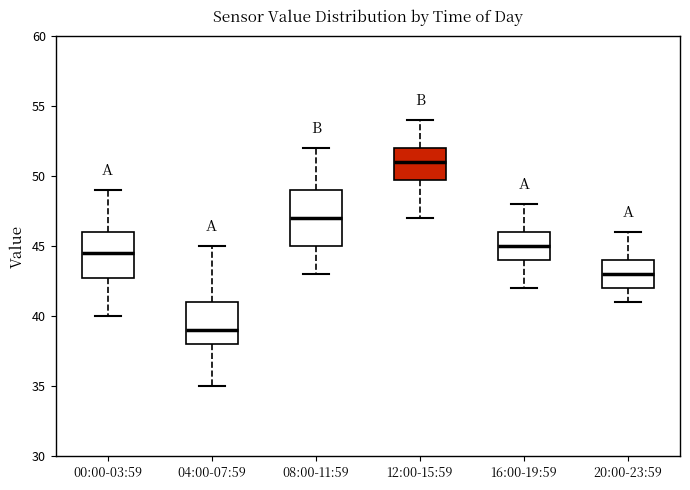

Reading left to right, transcribe this box plot: for each box, give where its median line is, the range the box spans, and where its two whiskers end, as read against the y-axis. The values are not printed on the chart, so give them approximately, as read against the axis.

00:00-03:59: median 44.5, box 43.0 to 46.0, whiskers 40.0 to 49.0
04:00-07:59: median 39.0, box 38.0 to 41.0, whiskers 35.0 to 45.0
08:00-11:59: median 47.0, box 45.0 to 49.0, whiskers 43.0 to 52.0
12:00-15:59: median 51.0, box 50.0 to 52.0, whiskers 47.0 to 54.0
16:00-19:59: median 45.0, box 44.0 to 46.0, whiskers 42.0 to 48.0
20:00-23:59: median 43.0, box 42.0 to 44.0, whiskers 41.0 to 46.0